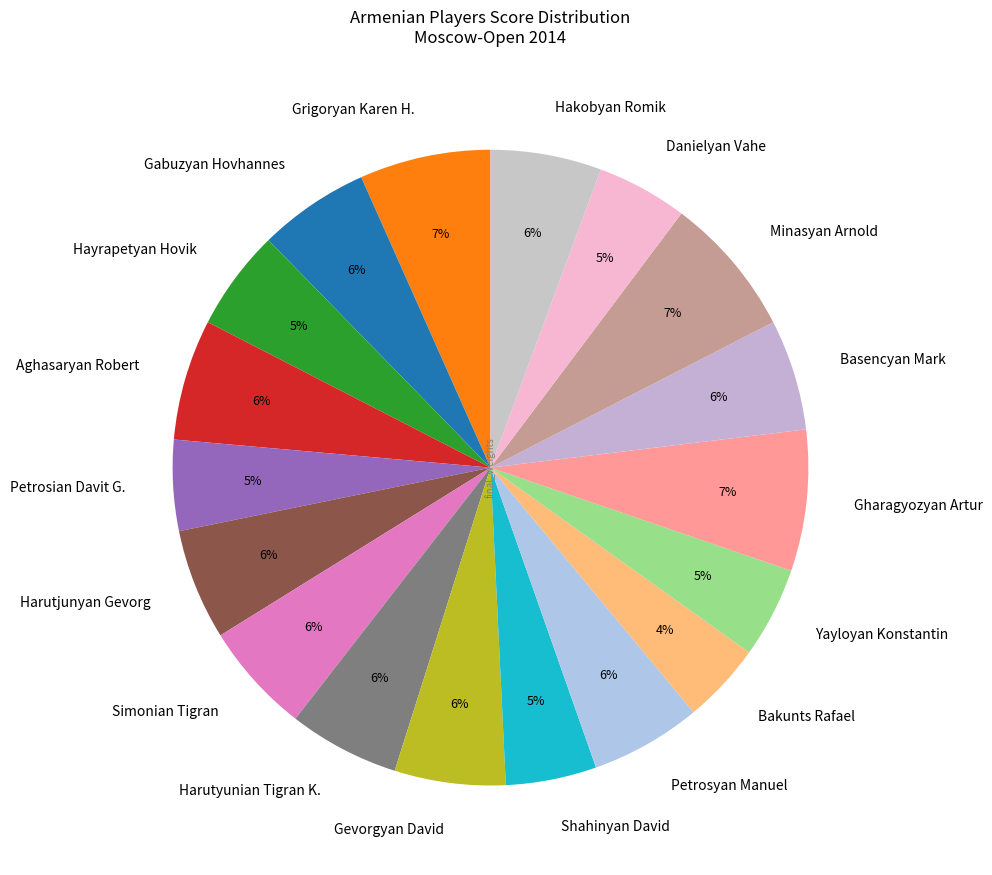

What is the smallest slice in the pie chart?

Bakunts Rafael